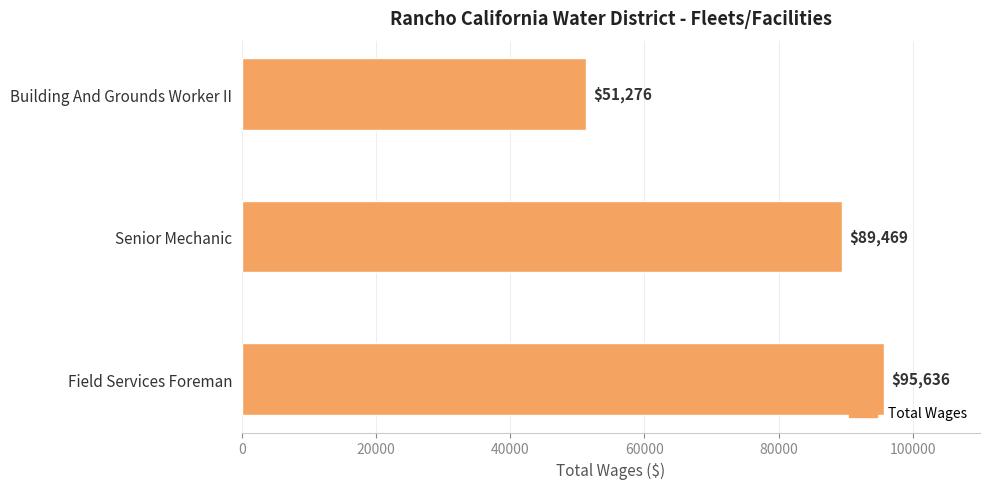

What is the smallest value displayed?

51276